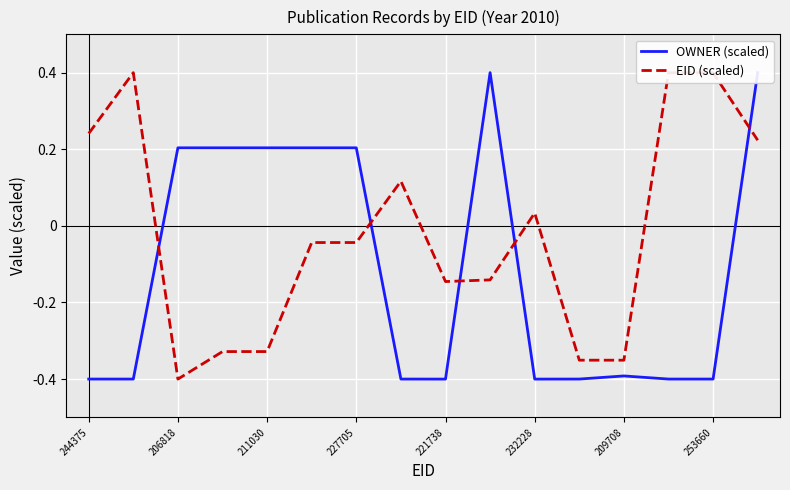

Reading left to right, extract all data points from this chart.

OWNER (scaled): -0.4	-0.4	0.2	0.2	0.2	0.2	0.2	-0.4	-0.4	0.4	-0.4	-0.4	-0.4	-0.4	-0.4	0.4
EID (scaled): 0.2	0.4	-0.4	-0.3	-0.3	-0.0	-0.0	0.1	-0.1	-0.1	0.0	-0.4	-0.4	0.4	0.4	0.2